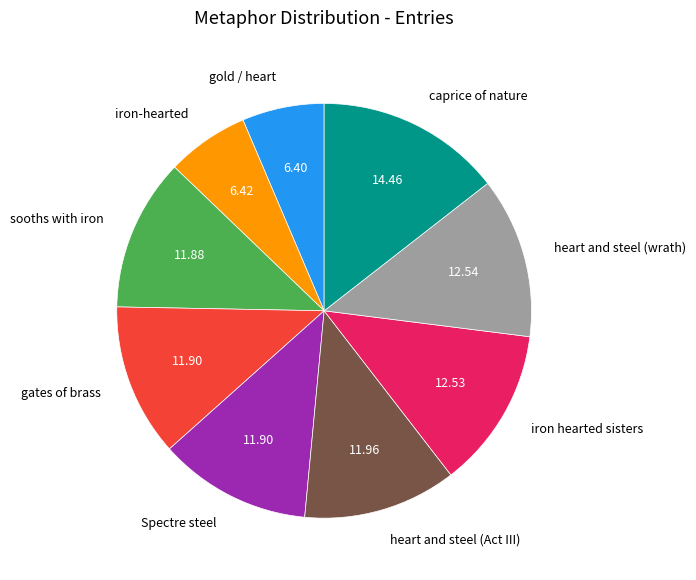

What is the ratio of the value at iron-hearted to the value at iron hearted sisters?

0.5